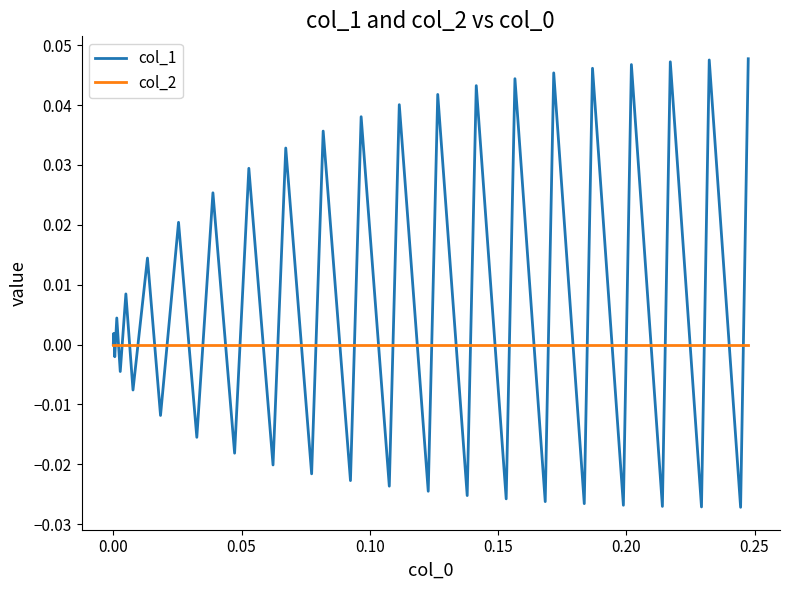

Which series has the largest range (max minus min)?

col_1